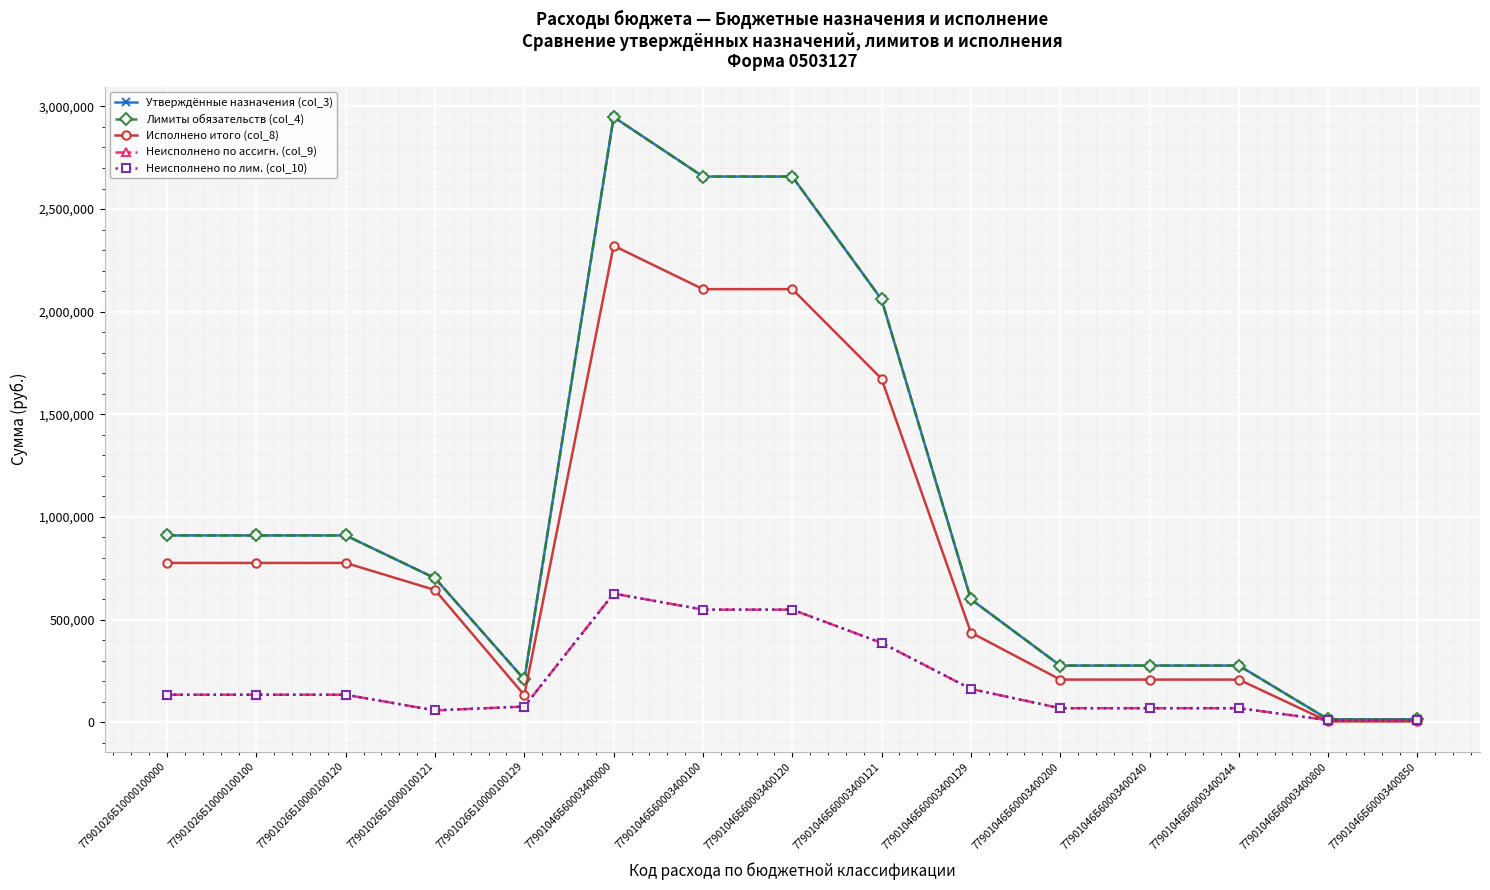

How many data points does each series have?

15